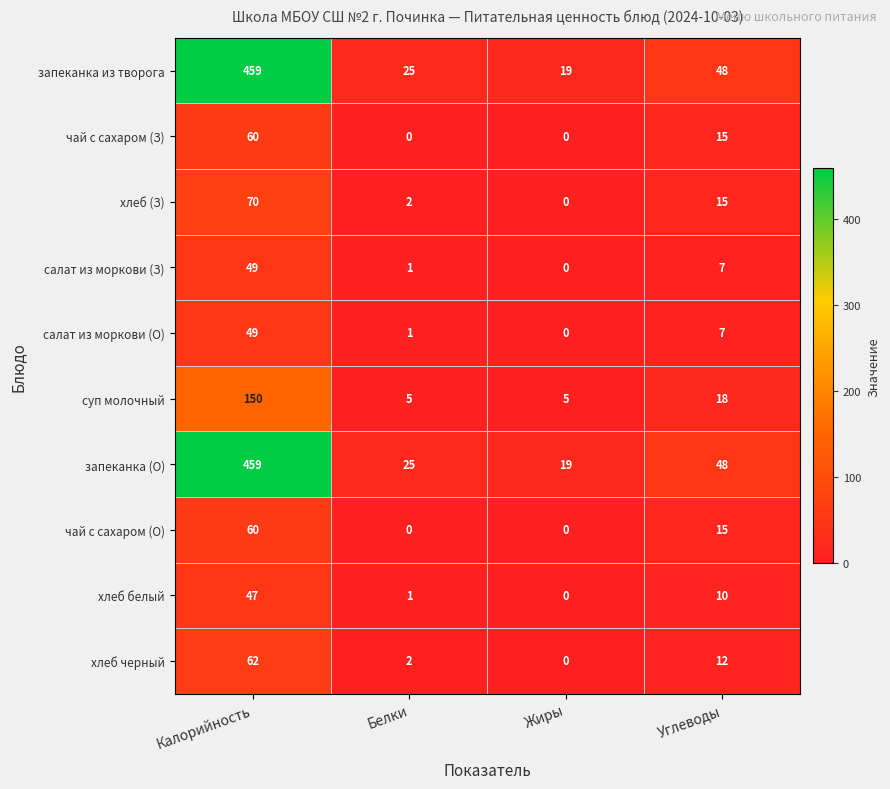

What is the maximum value for салат из моркови (О)?

49